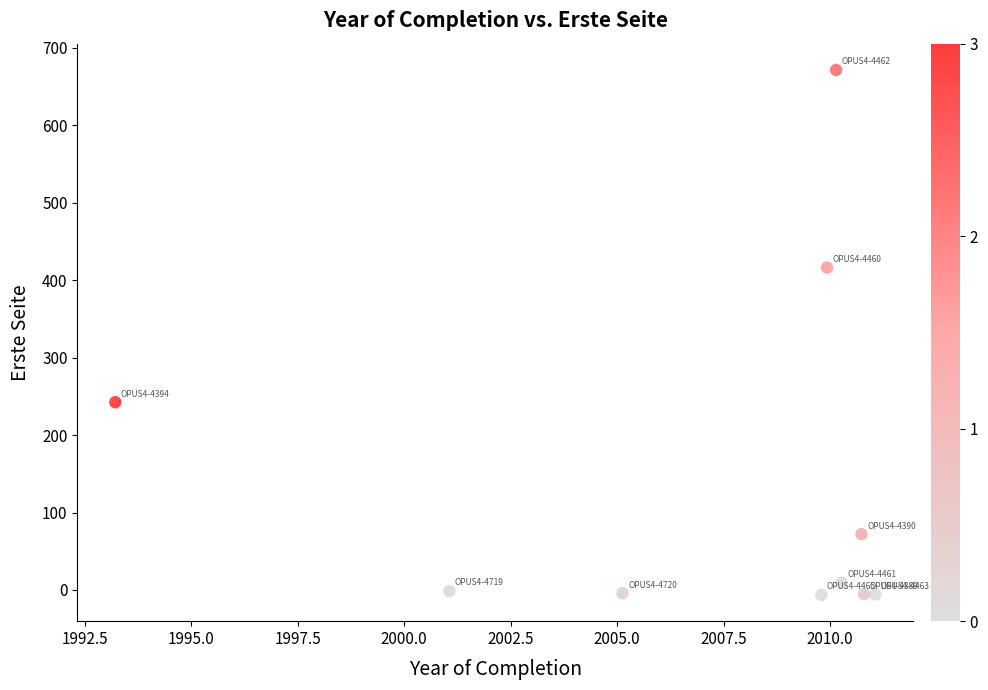

What is the average Y value?

138.9